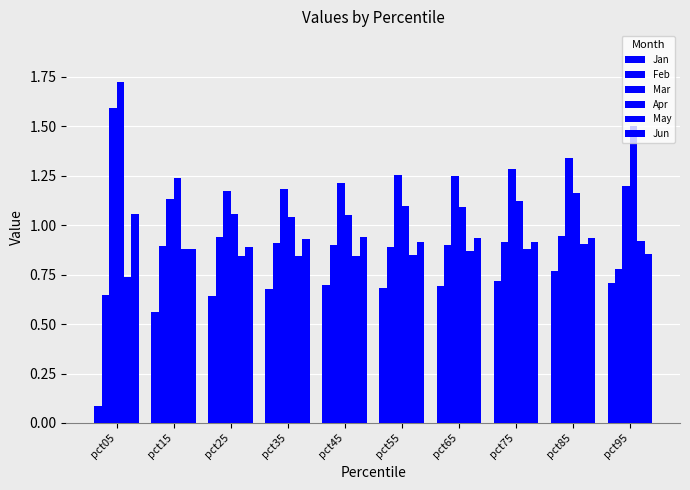

Which series has the largest total across all categories?

Mar